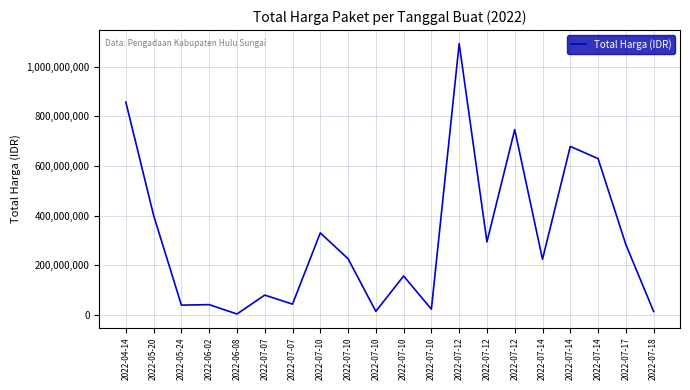

Does the chart display data point markers on the line(s)?

No